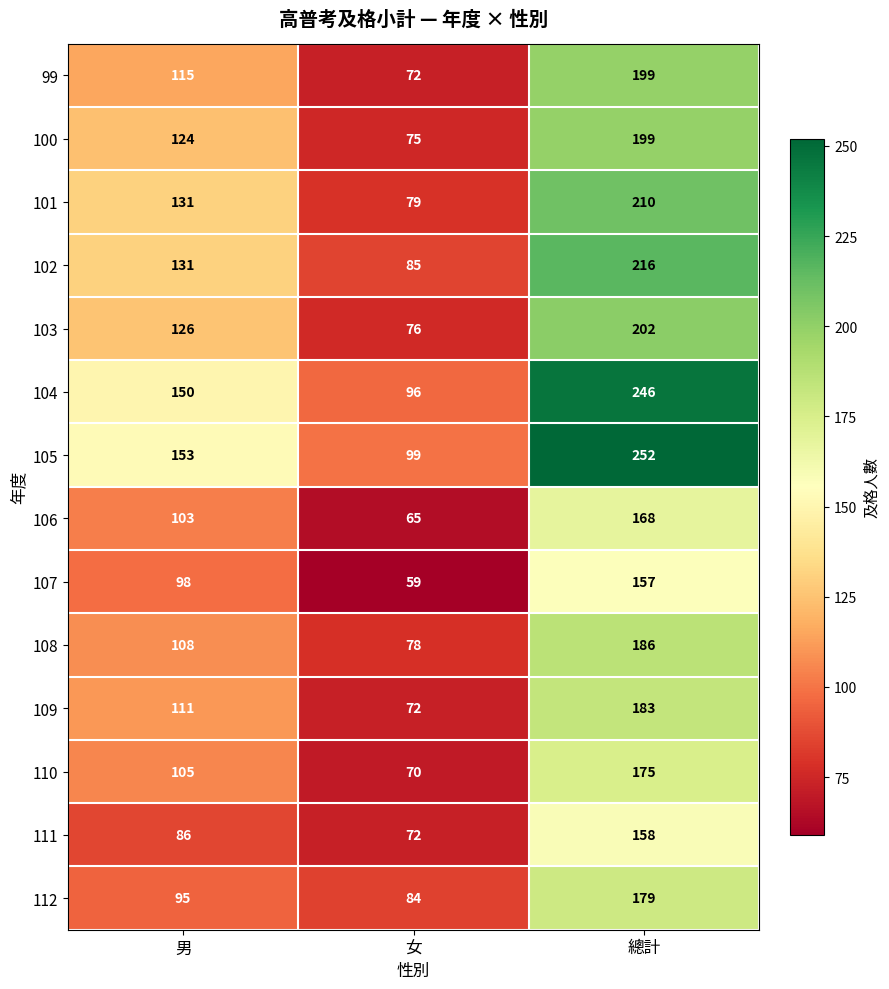

What is the approximate value of 102 at 男?

131